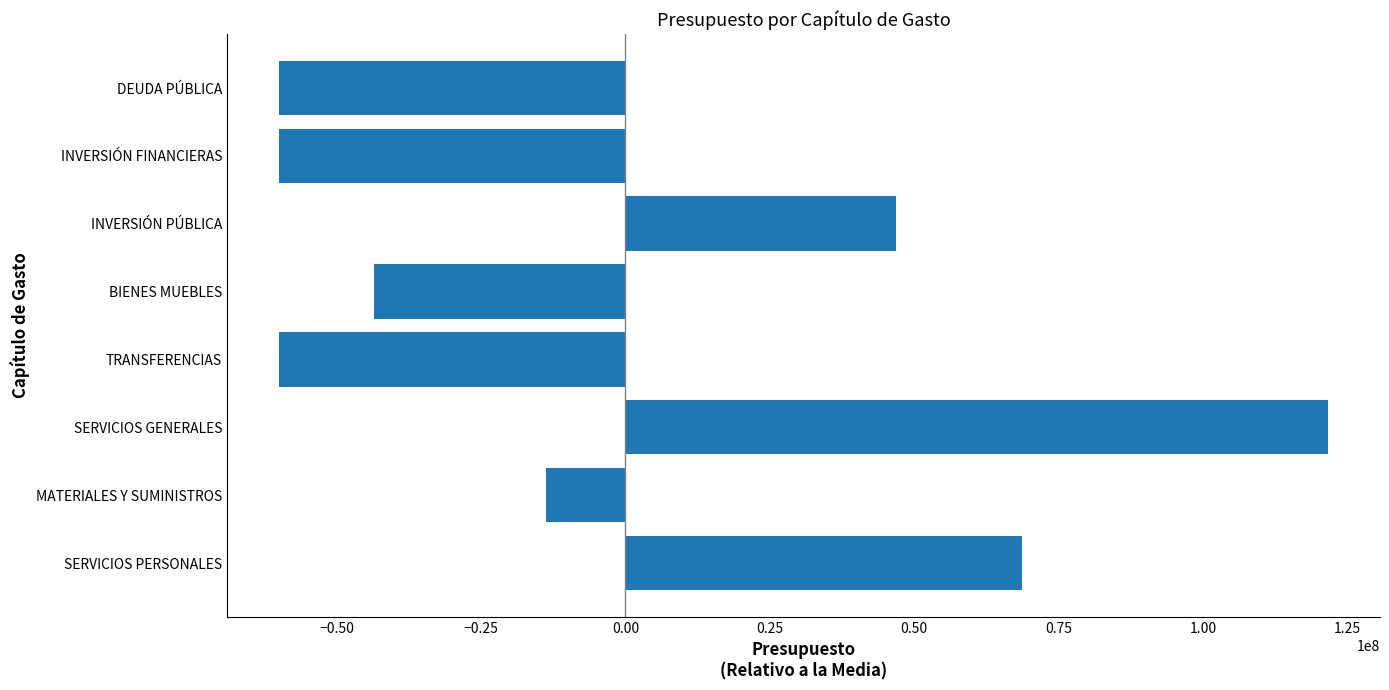

How many data points are above -13708688?

3